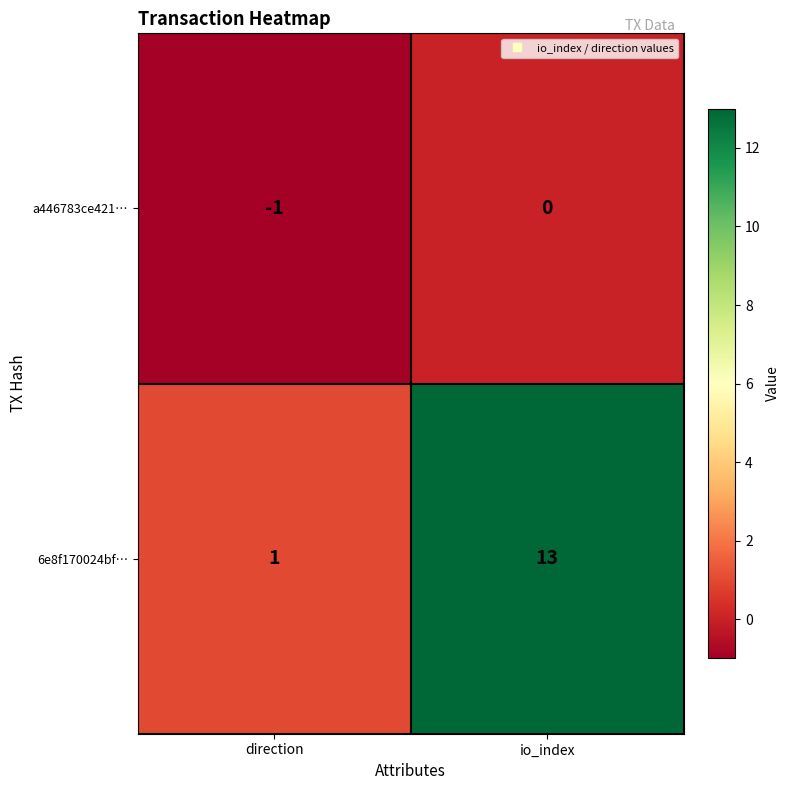

Rank the series by their maximum value, from highest to lowest.

6e8f170024bf…, a446783ce421…